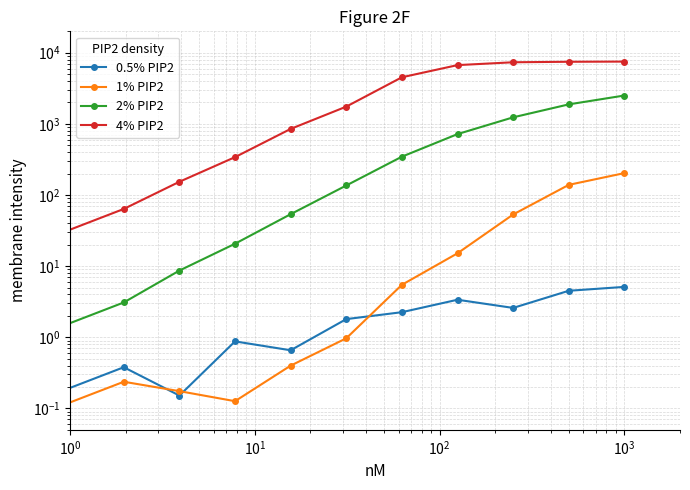

How many lines are shown in the chart?

4